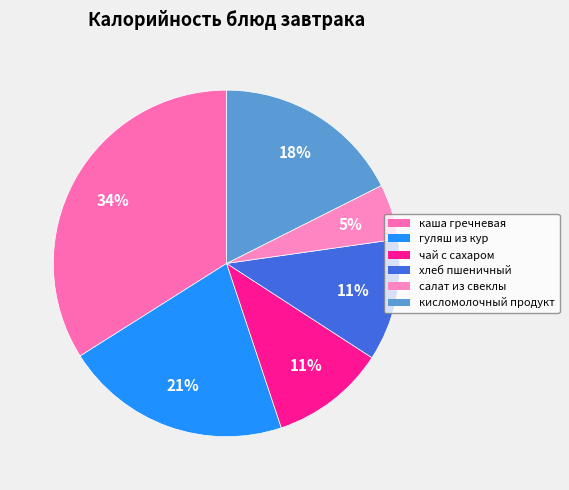

What is the change in value from чай с сахаром to кисломолочный продукт?

+41.4